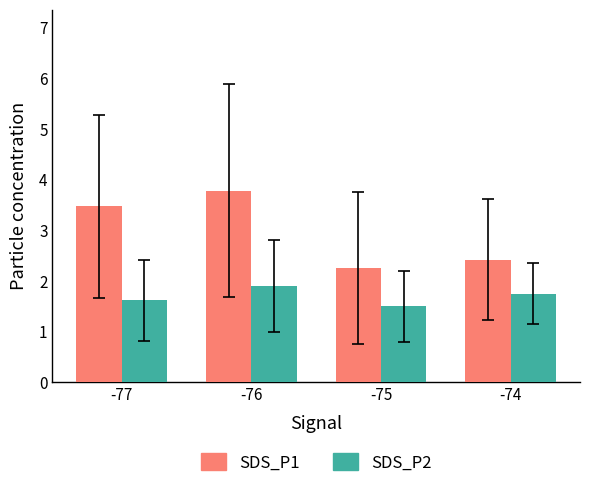

At which label does SDS_P2 reach its peak?

-76